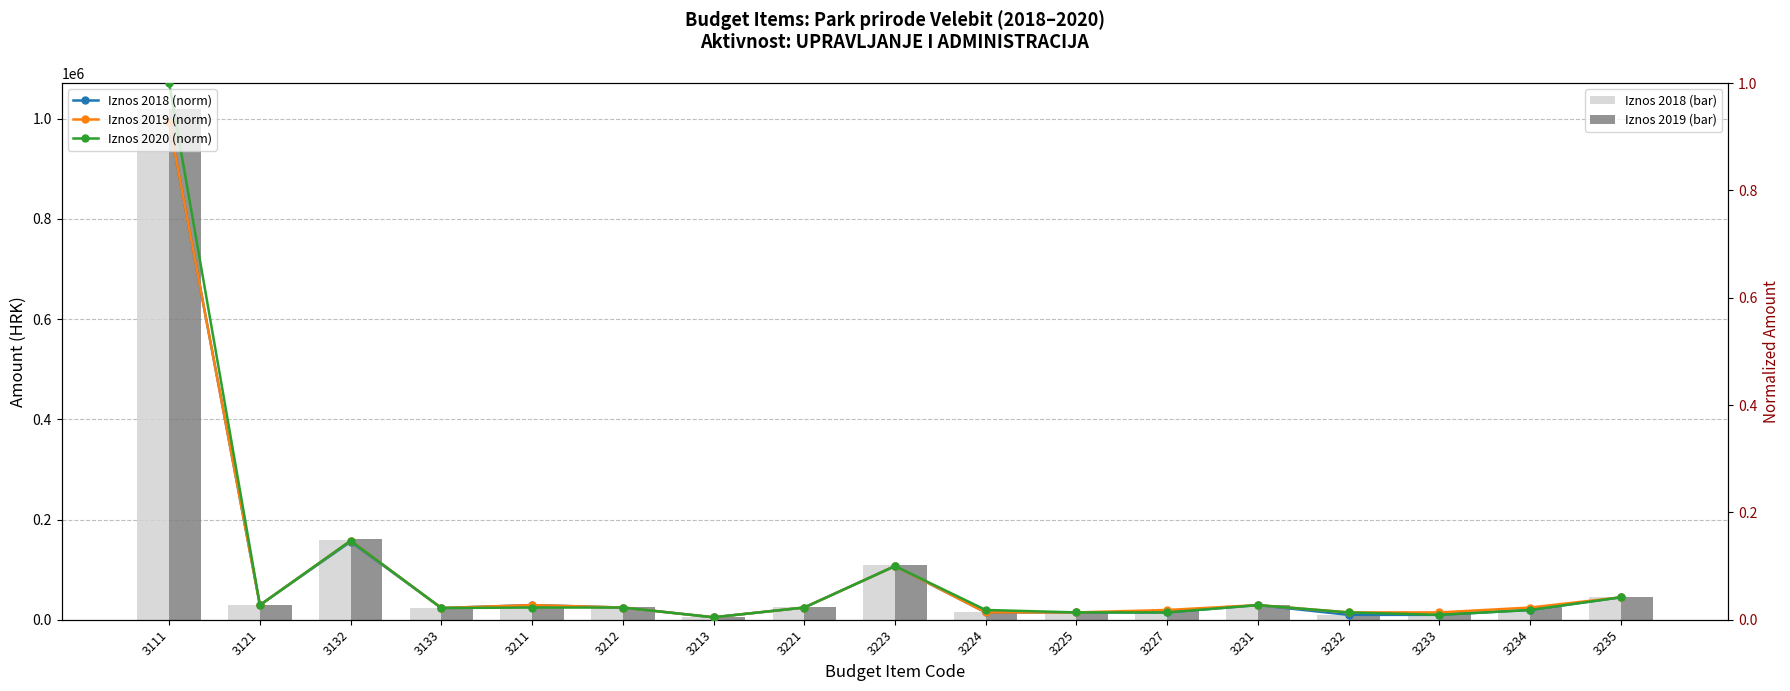

What is the difference between the highest and lowest values at 3231?

30000.0